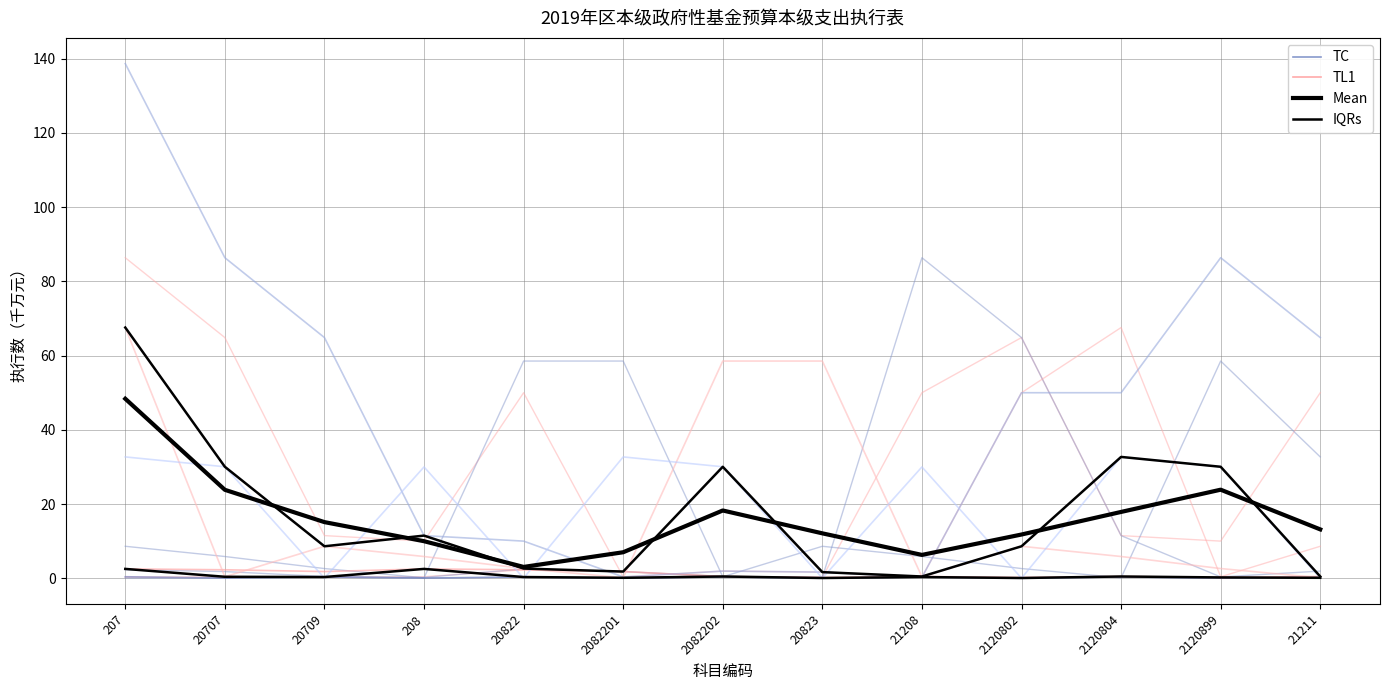

What is the difference between the maximum and second lowest values in the 旅游发展基金支出 series?

64.5